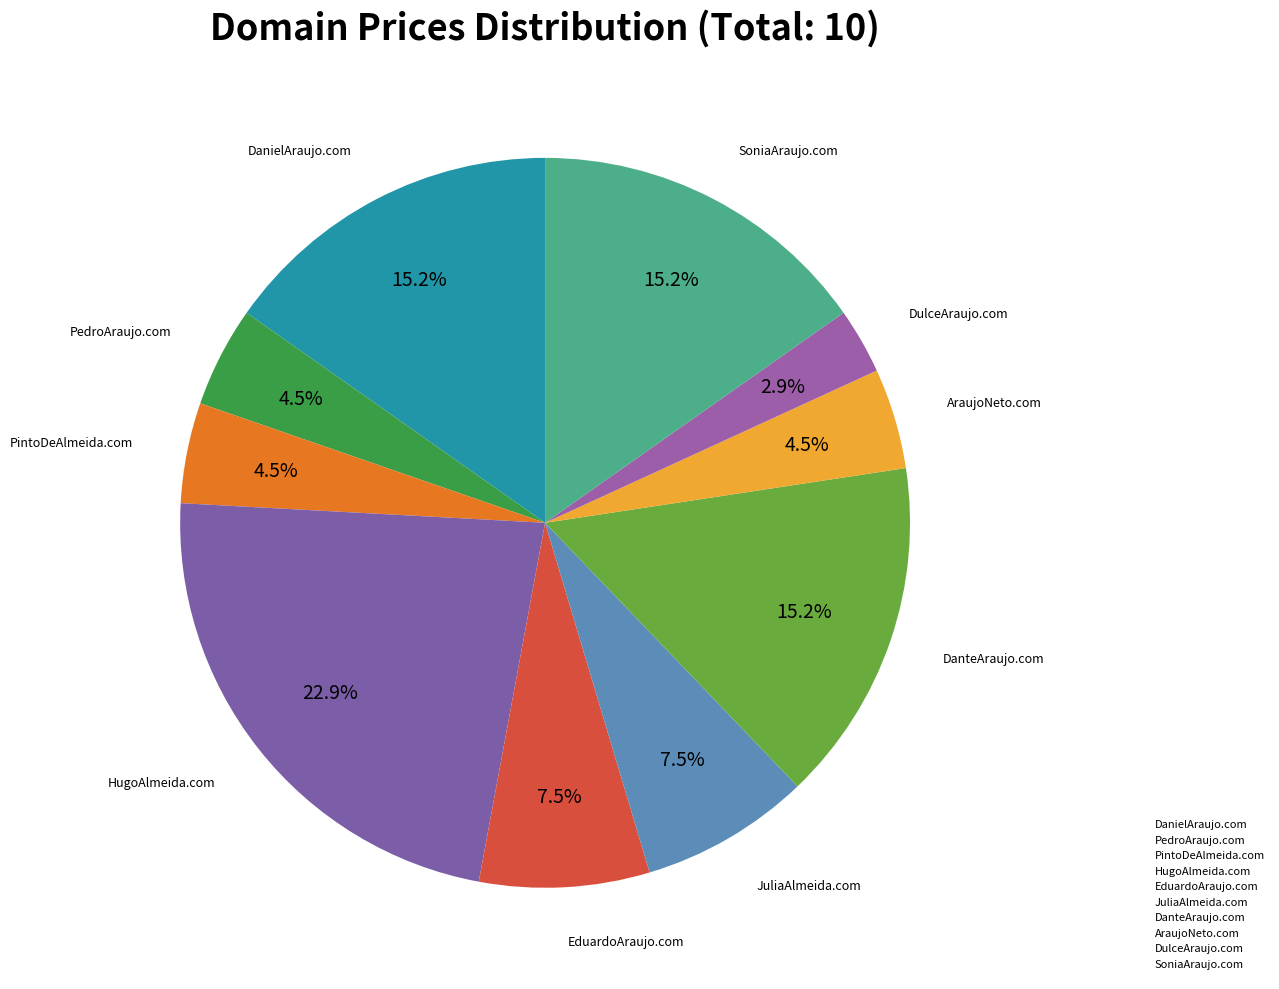

What percentage is the AraujoNeto.com slice, to the nearest percent?

4%